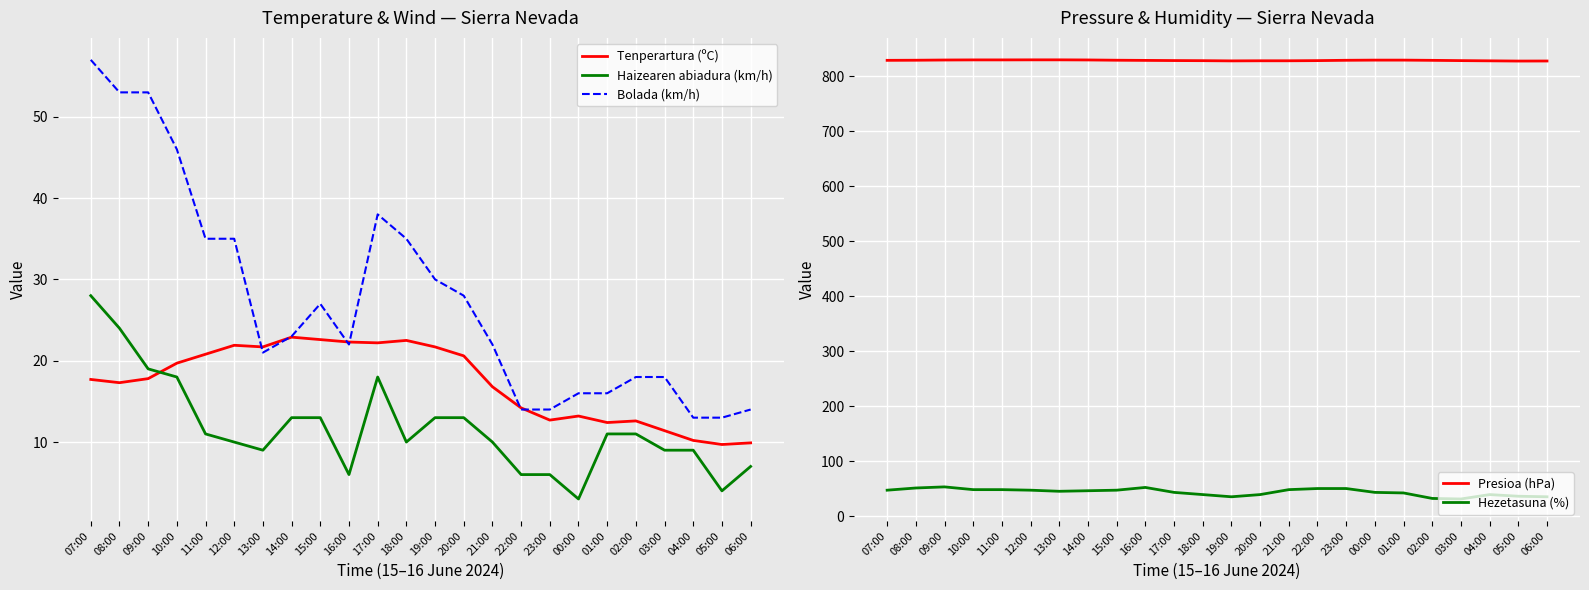

How many data points in Bolada (km/h) are less than 23?

12